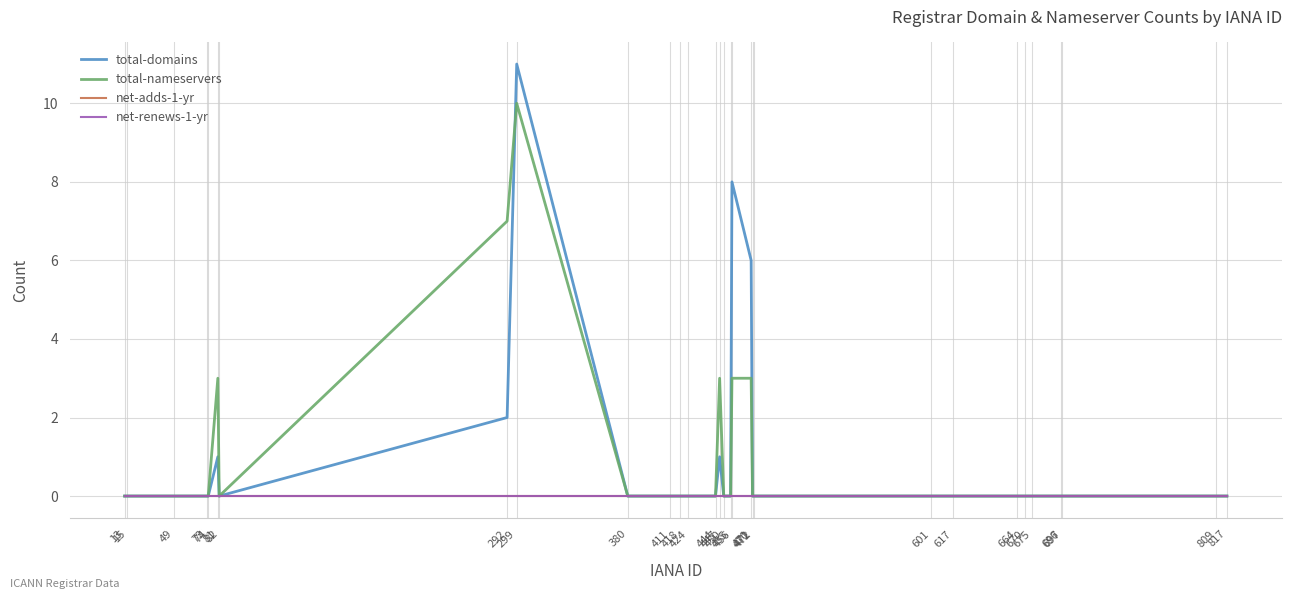

Does the chart have visible grid lines?

Yes